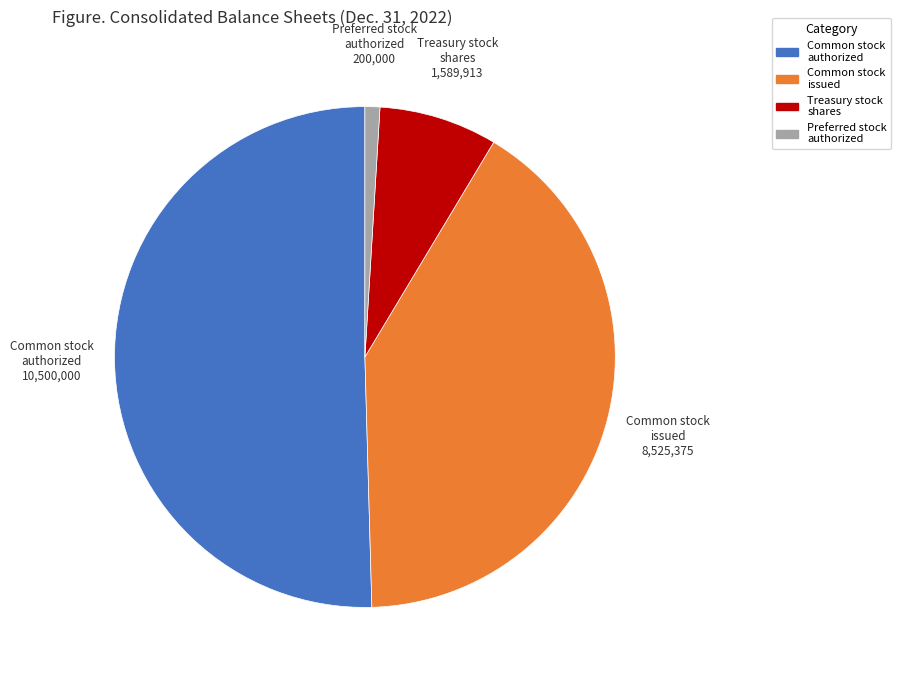

Which category accounts for the majority?

Common stock authorized